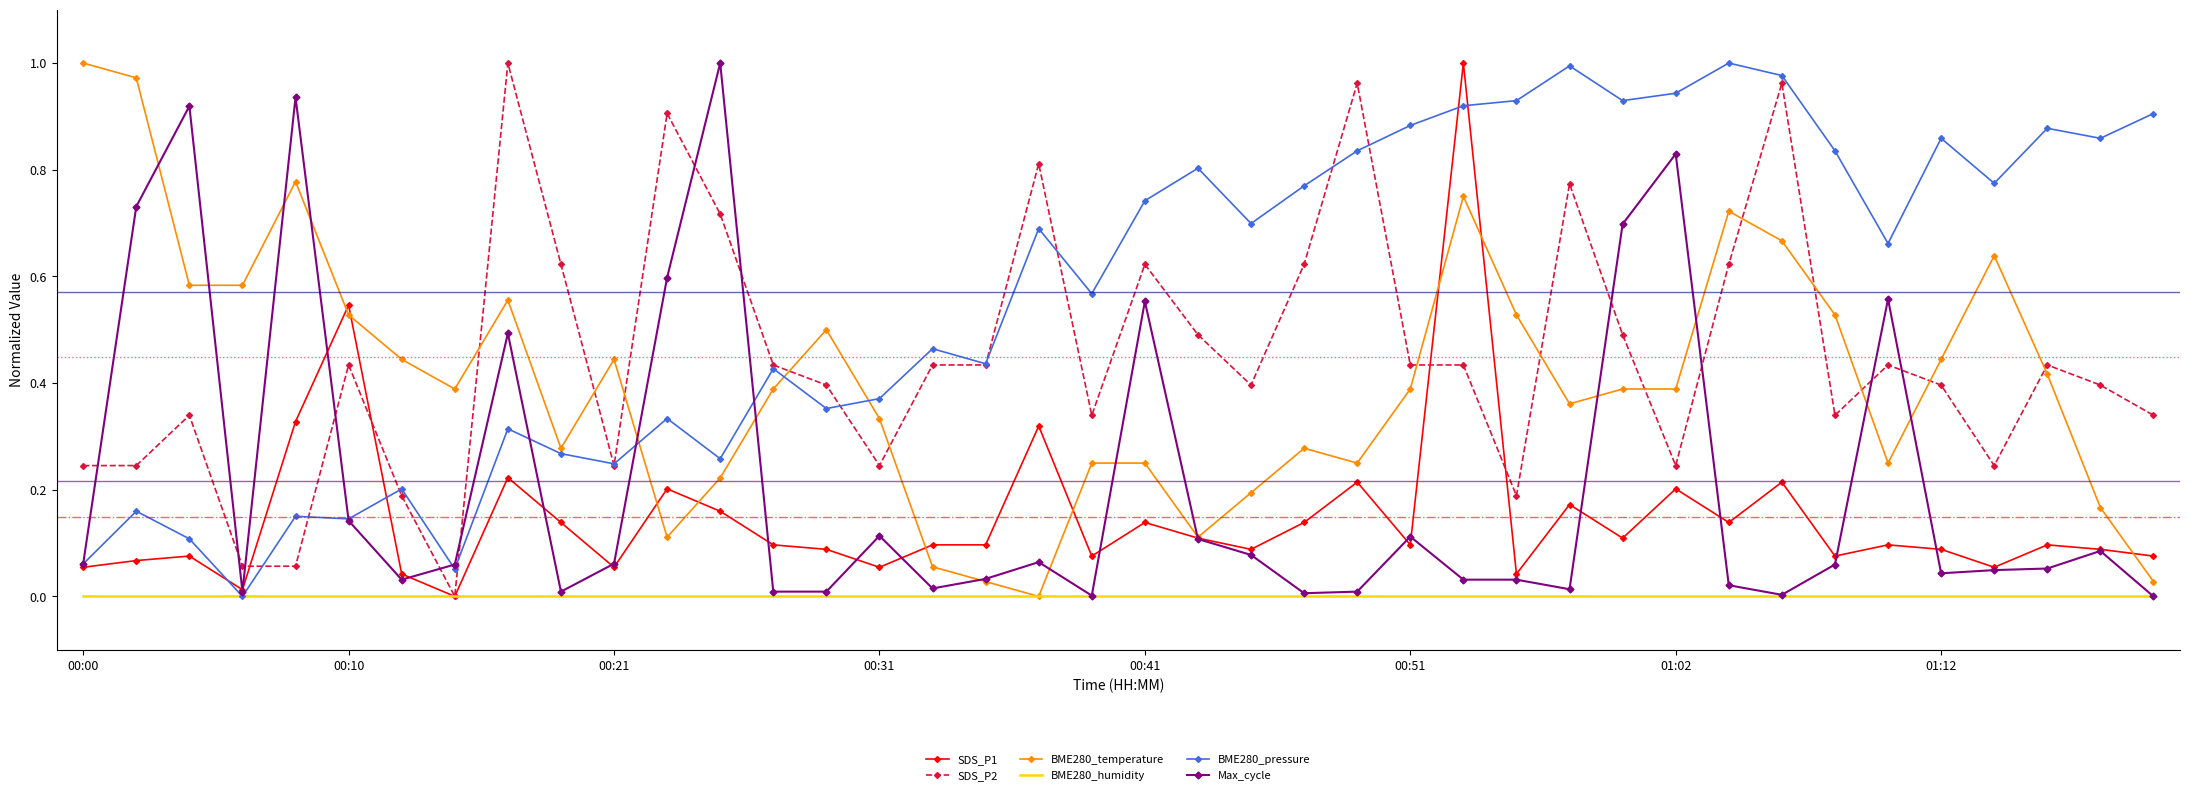

Which series has the largest total across all categories?

BME280_pressure